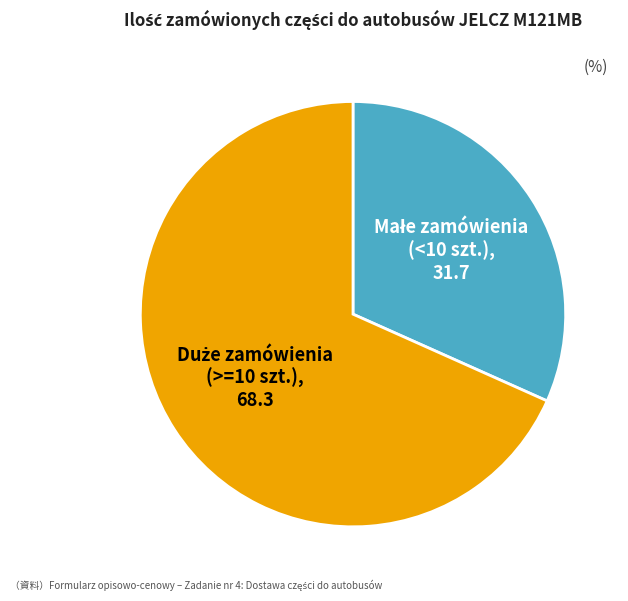

Does any single category account for the majority?

Yes